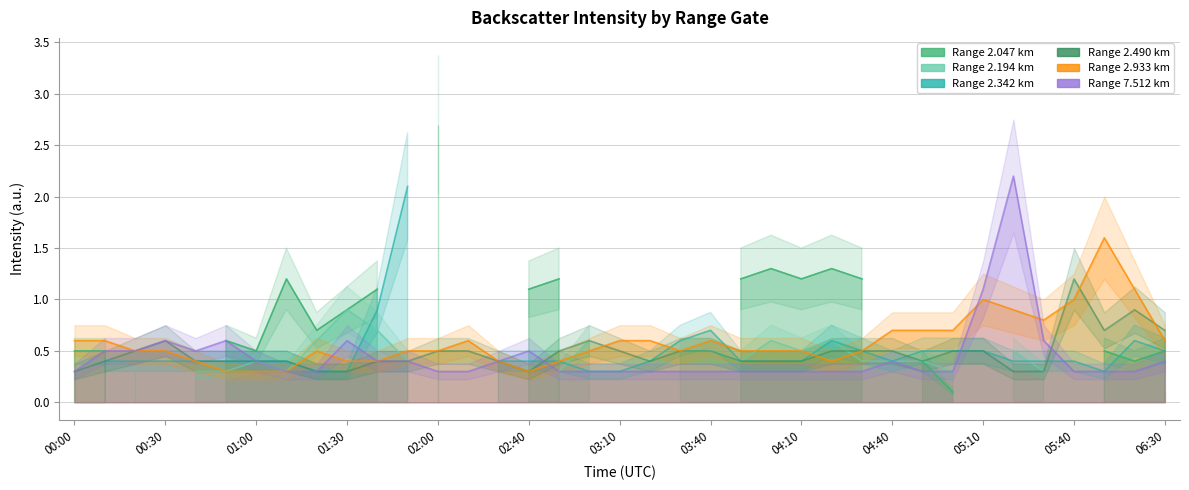

What is the difference between the second highest and minimum values in the 7.512 series?

0.8